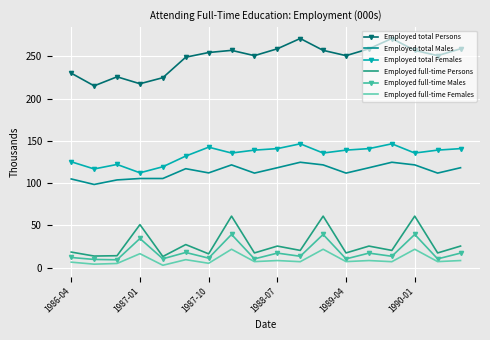

How many data points in Employed full-time Females are less than 7?

7